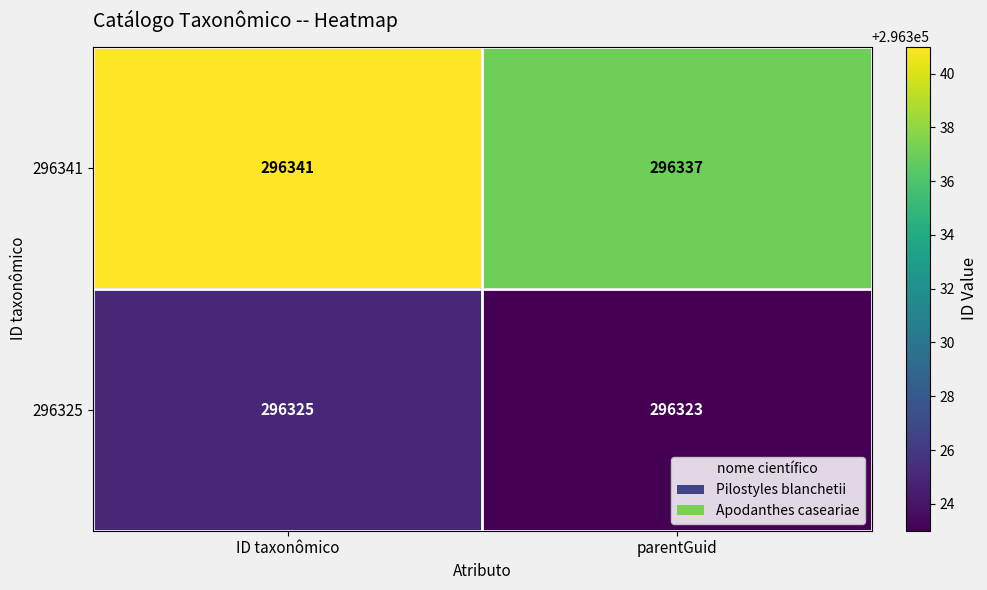

The 296341 series shows 296341 at ID taxonômico. True or false?

True